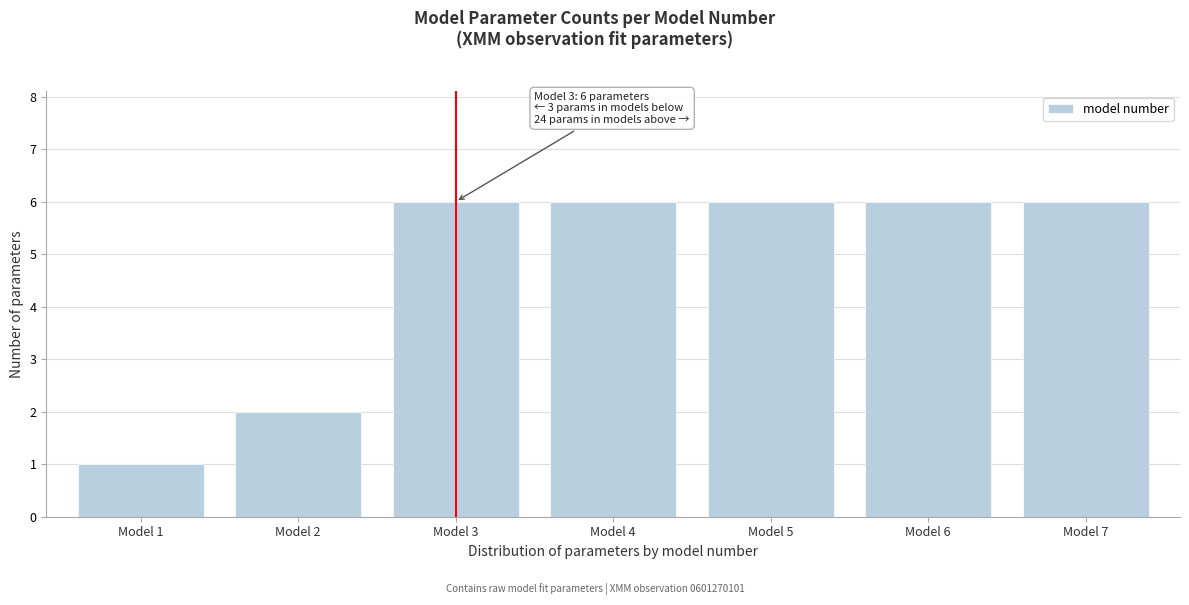

Reading left to right, what are all the values shown in this chart?

Model 1=1	Model 2=2	Model 3=6	Model 4=6	Model 5=6	Model 6=6	Model 7=6